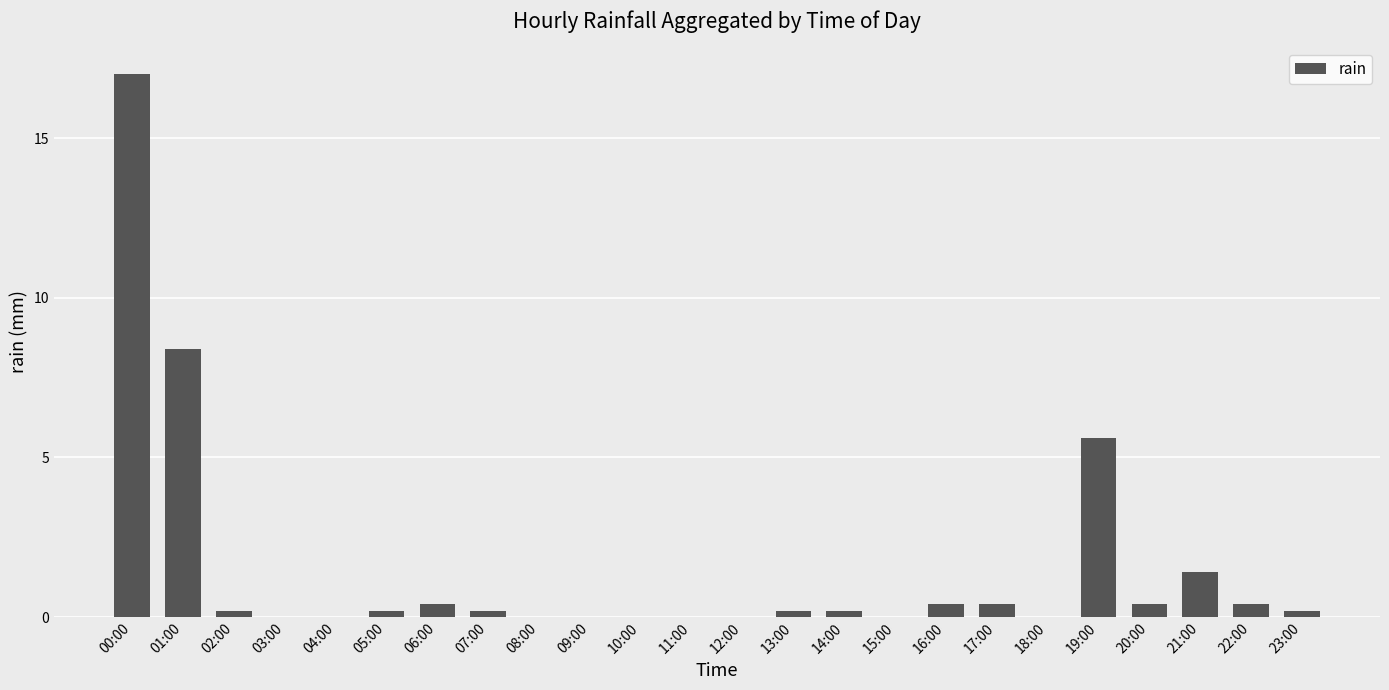

What is the sum of the values at 10:00 and 16:00?

0.4